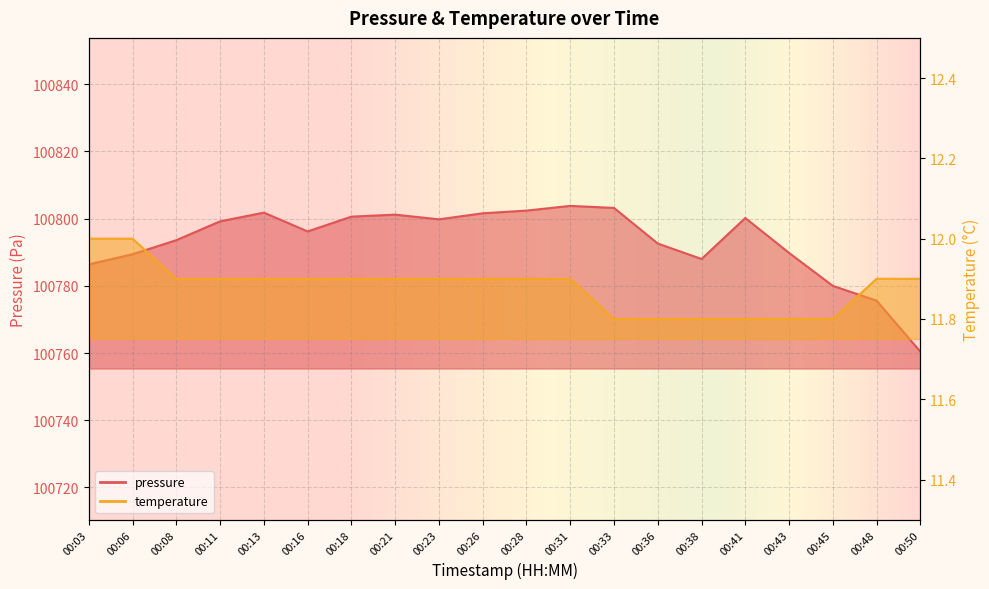

The pressure series shows 100793.6 at 00:08. True or false?

True